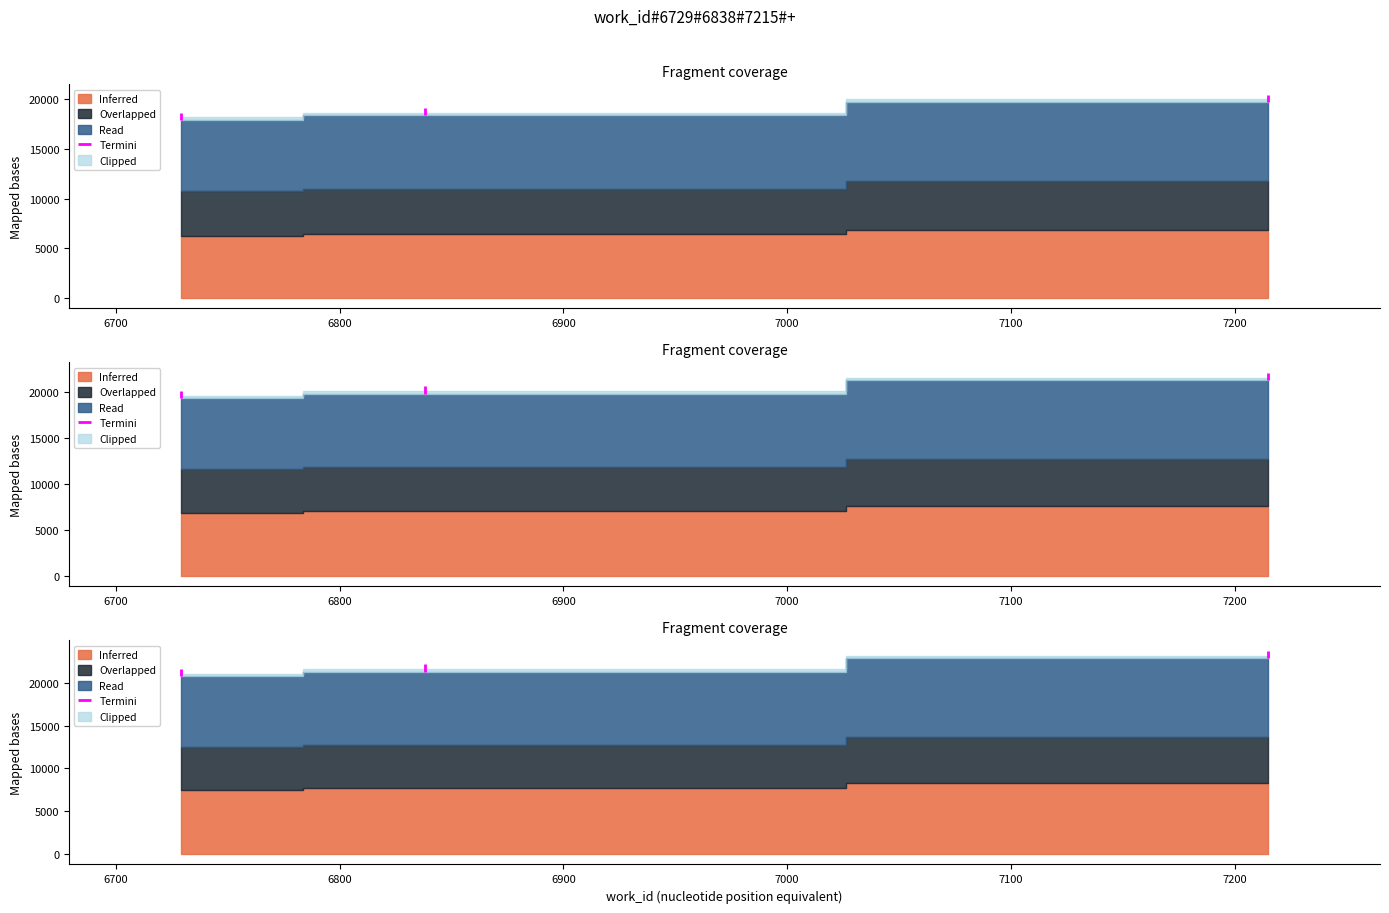

What is the minimum value shown in the chart?

17906